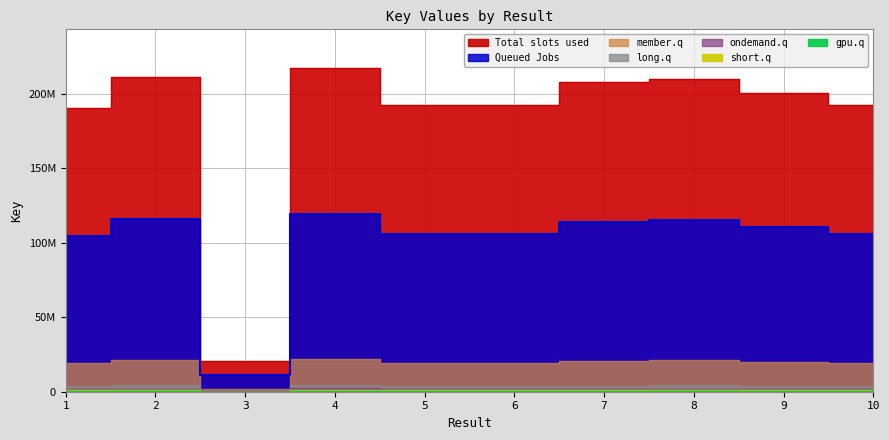

Where is the first local maximum?

2